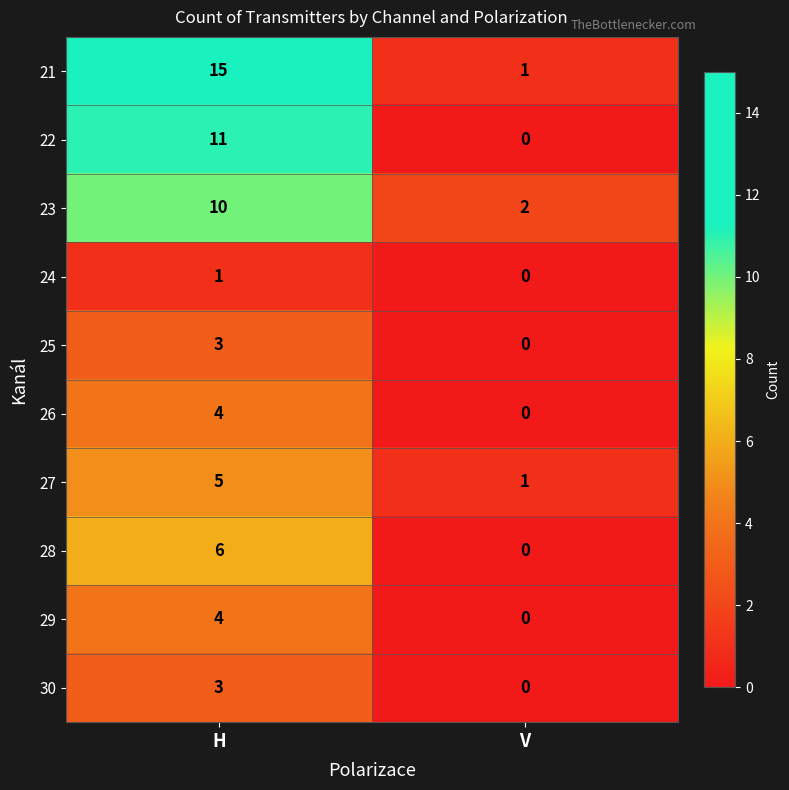

Reading left to right, list all the values displayed in this chart.

21: H=15	V=1
22: H=11	V=0
23: H=10	V=2
24: H=1	V=0
25: H=3	V=0
26: H=4	V=0
27: H=5	V=1
28: H=6	V=0
29: H=4	V=0
30: H=3	V=0